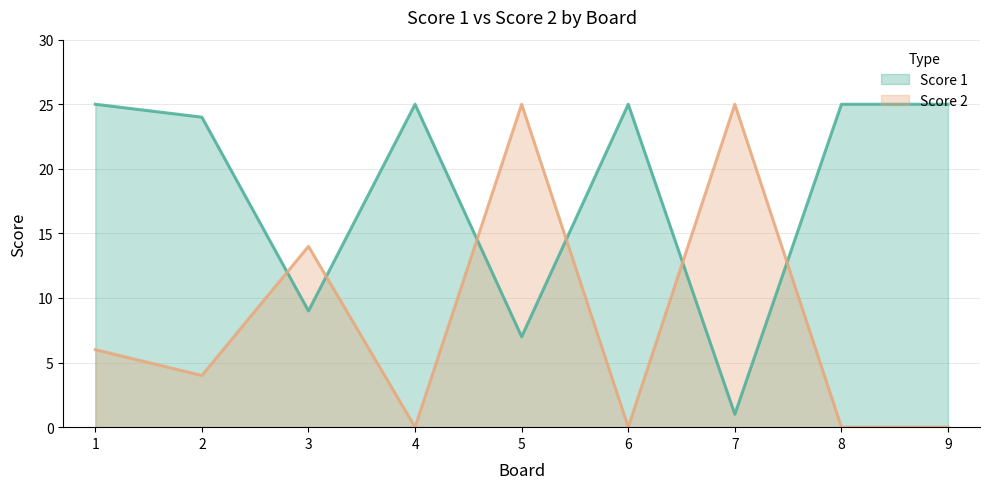

Is the value of Score 2 at 7 greater than the value of Score 1 at 1?

No